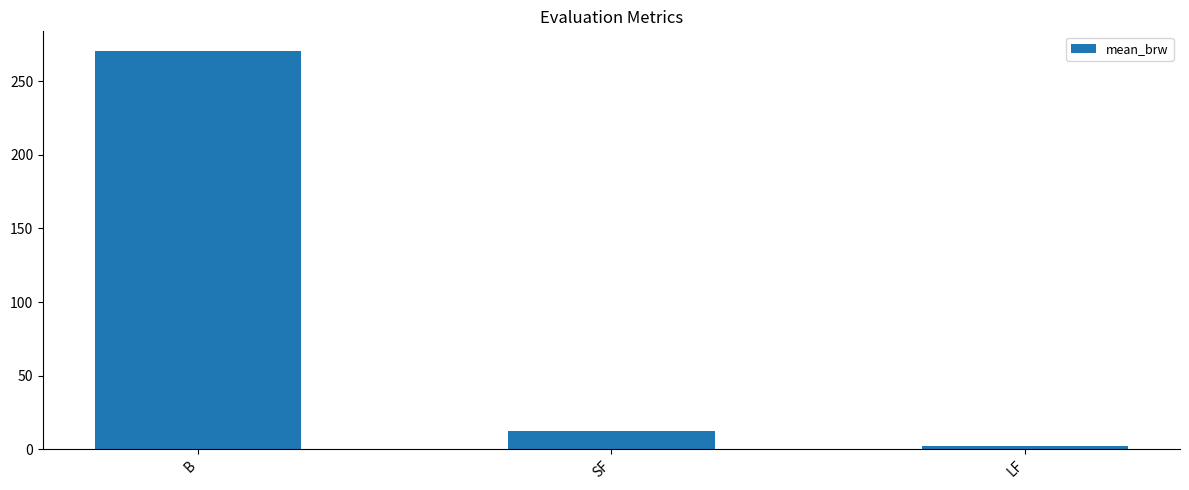

What is the difference between the second highest and minimum values?

10.3